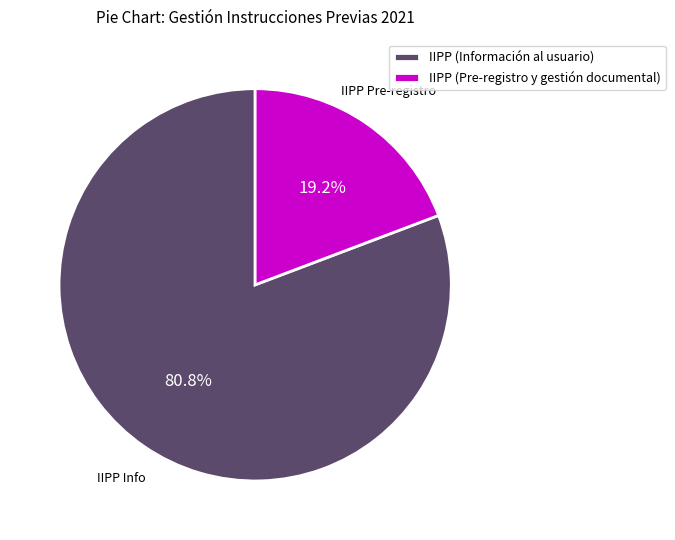

The IIPP (Pre-registro y gestión documental) slice represents 19% of the pie. True or false?

True